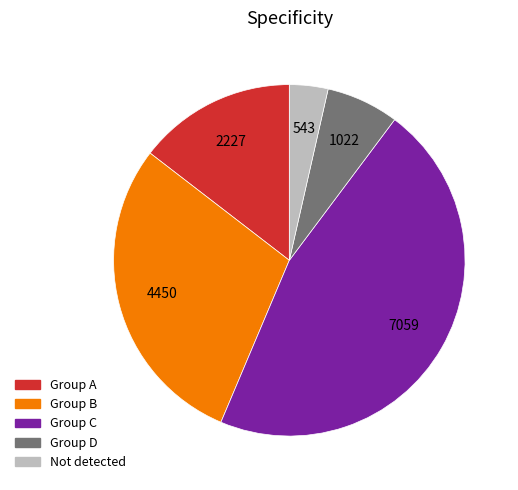

Rank the categories by value from highest to lowest.

Group C, Group B, Group A, Group D, Not detected